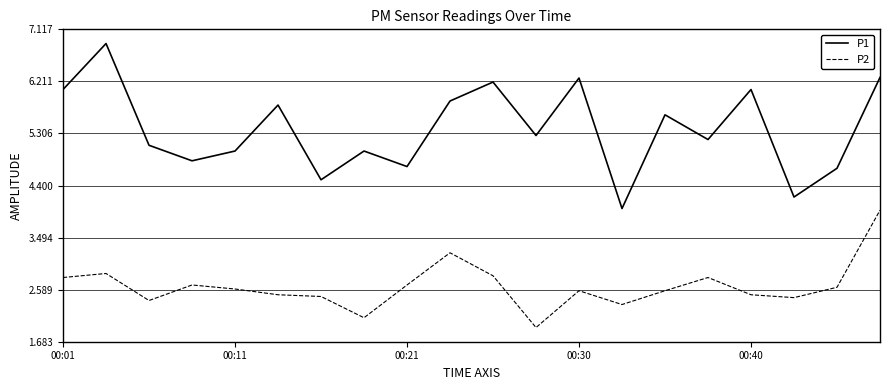

Which series has the largest total across all categories?

P1